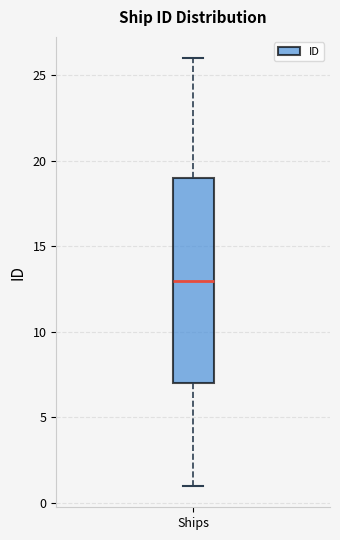

Transcribe this box plot: give where the median line is, the range the box spans, and where the two whiskers end, as read against the y-axis. The values are not printed on the chart, so give them approximately, as read against the axis.

median 13, box 7 to 19, whiskers 1 to 26